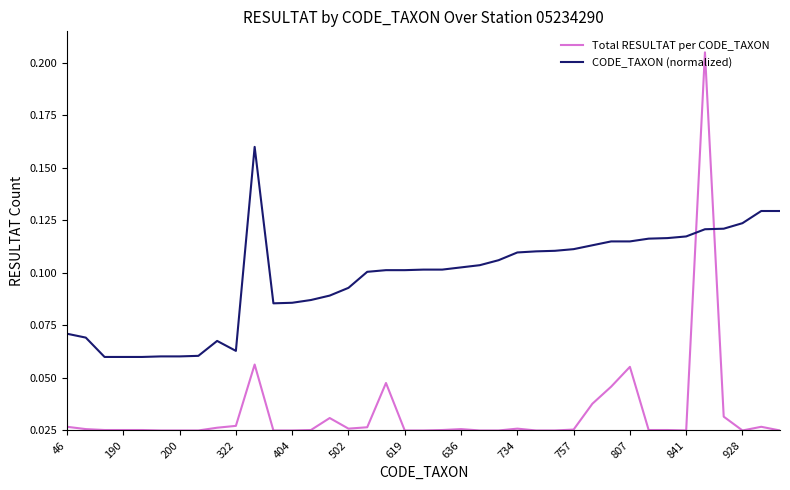

How many intersections are there between CODE_TAXON (normalized) and Total RESULTAT per CODE_TAXON?

2